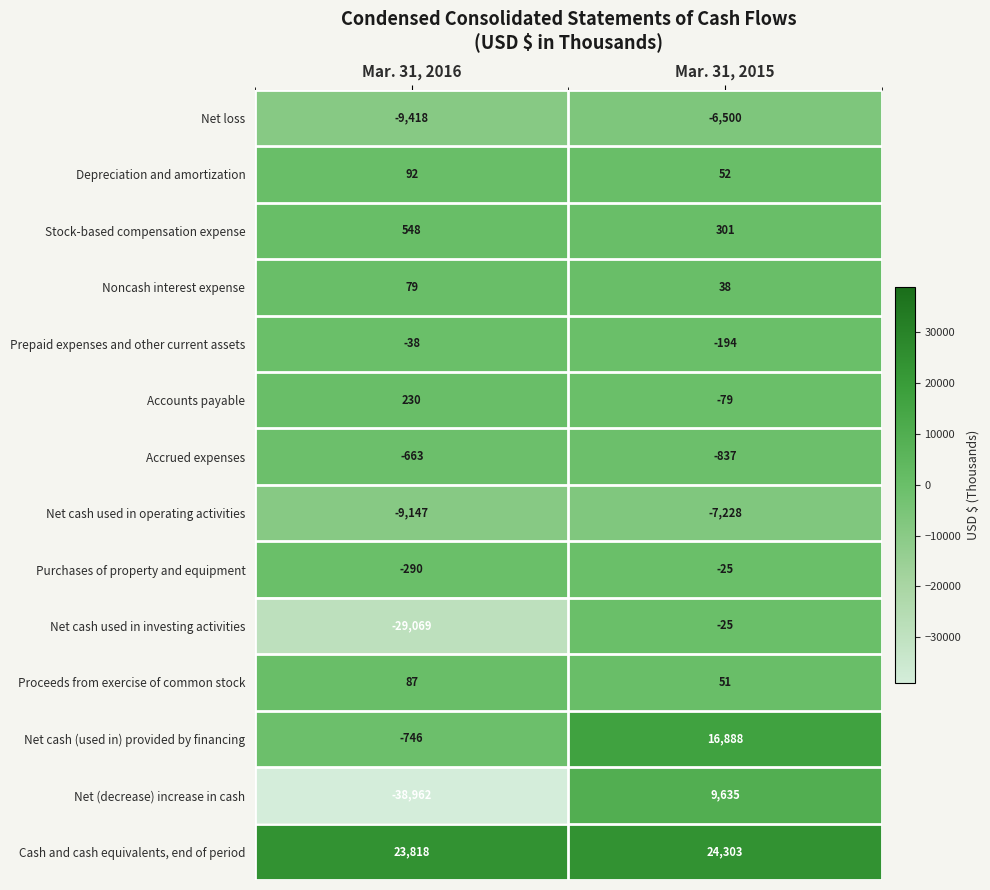

What is the smallest value displayed?

-38962